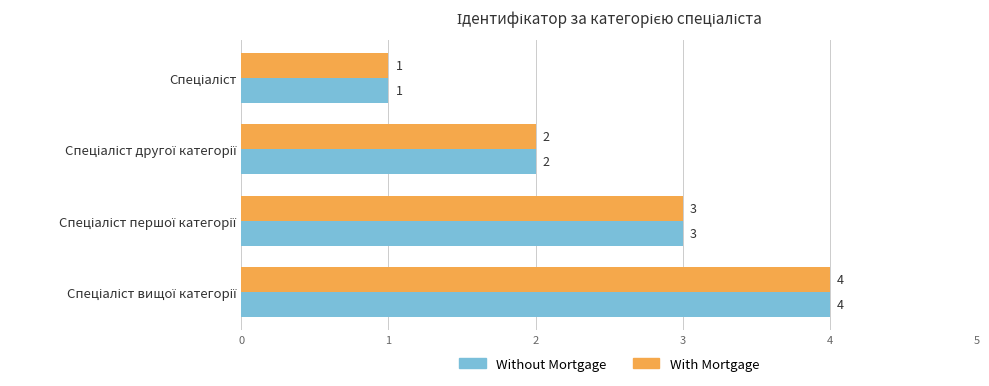

What are all the series names shown in the legend?

Without Mortgage, With Mortgage